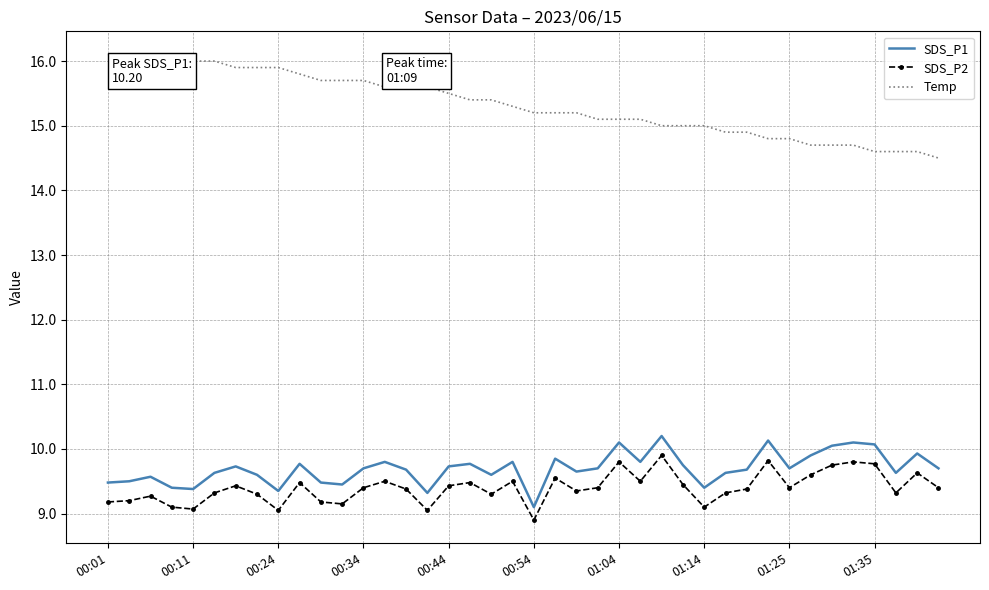

What is the difference between the maximum and minimum values in the SDS_P2 series?

1.0